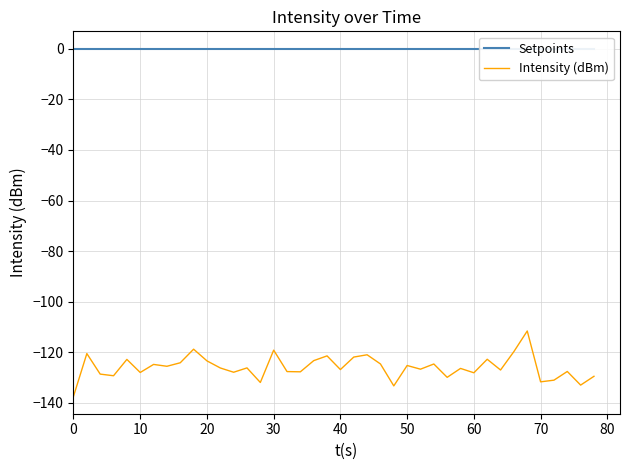

What is the lowest value of the Intensity (dBm) series?

-137.4